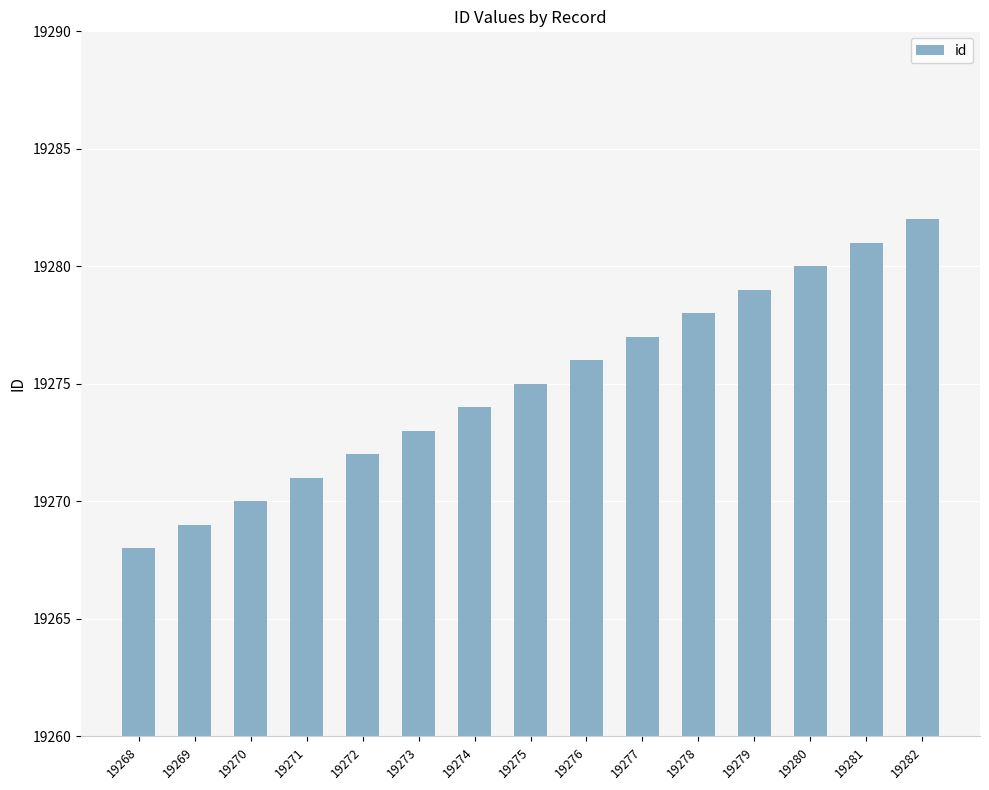

Which category has the lowest value across all series?

19268